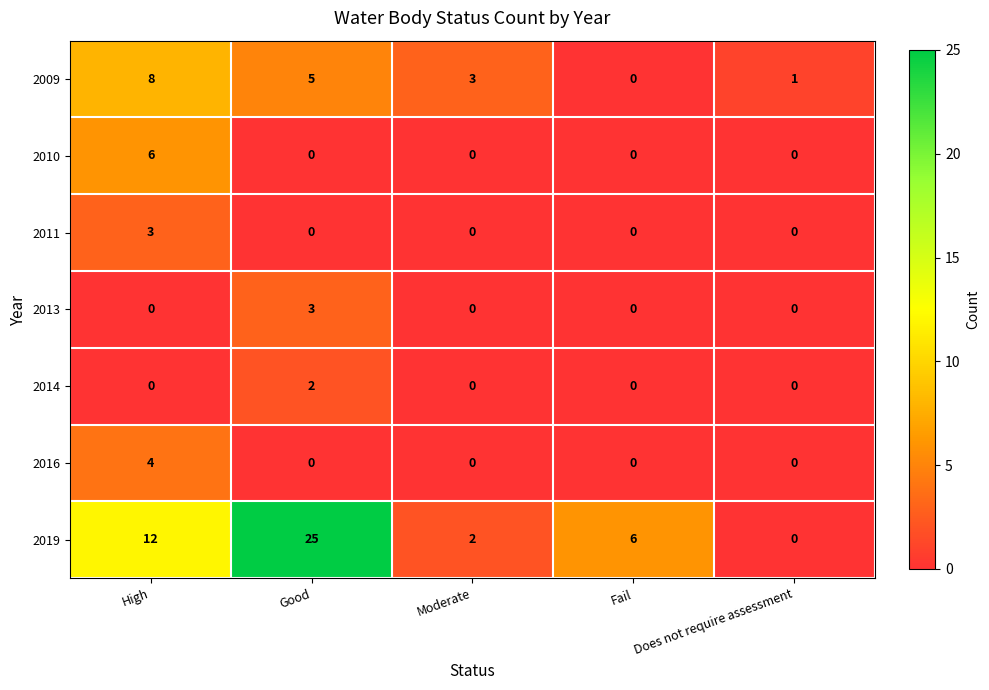

At which category is the sum across all series the highest?

Good